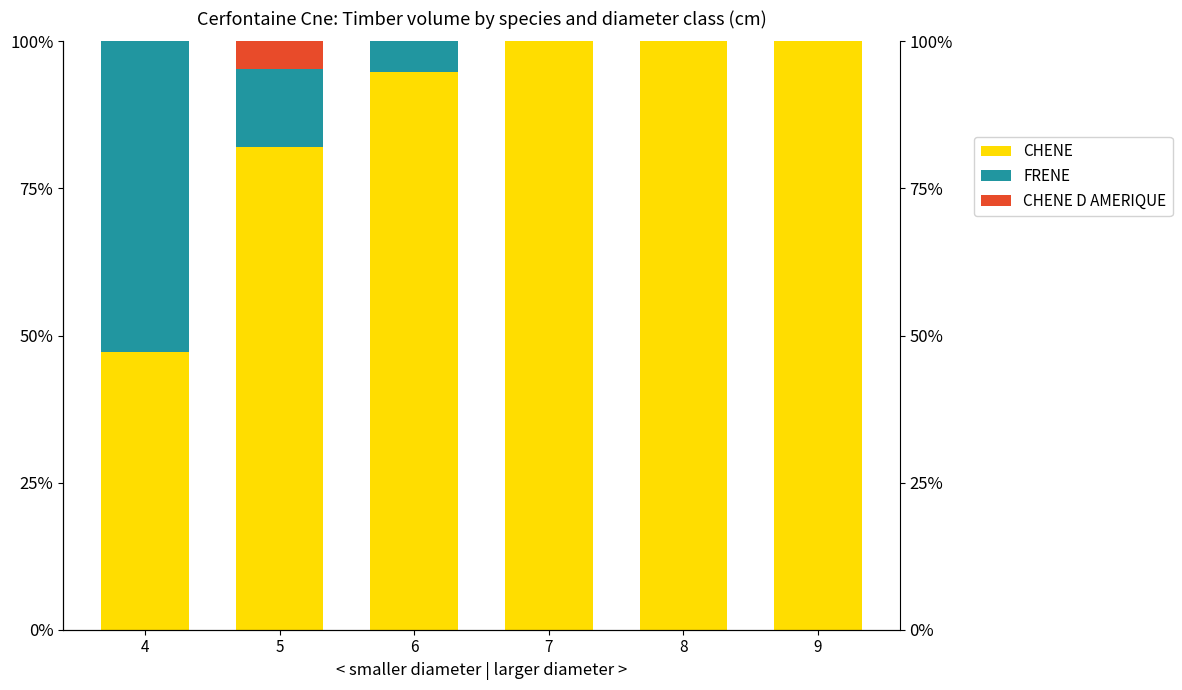

Which has a higher value, 5 or 9?

9